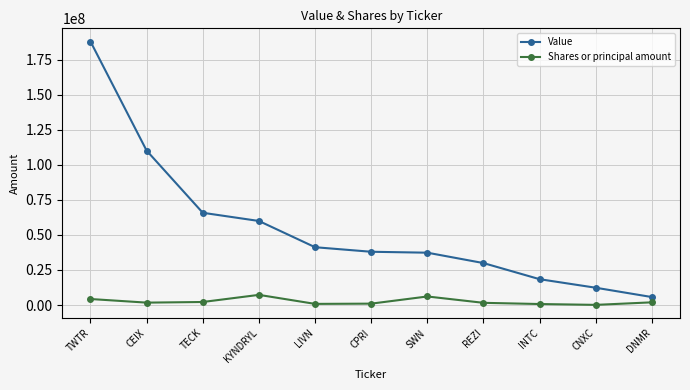

The Value series shows 103113431 at KYNDRYL. True or false?

False